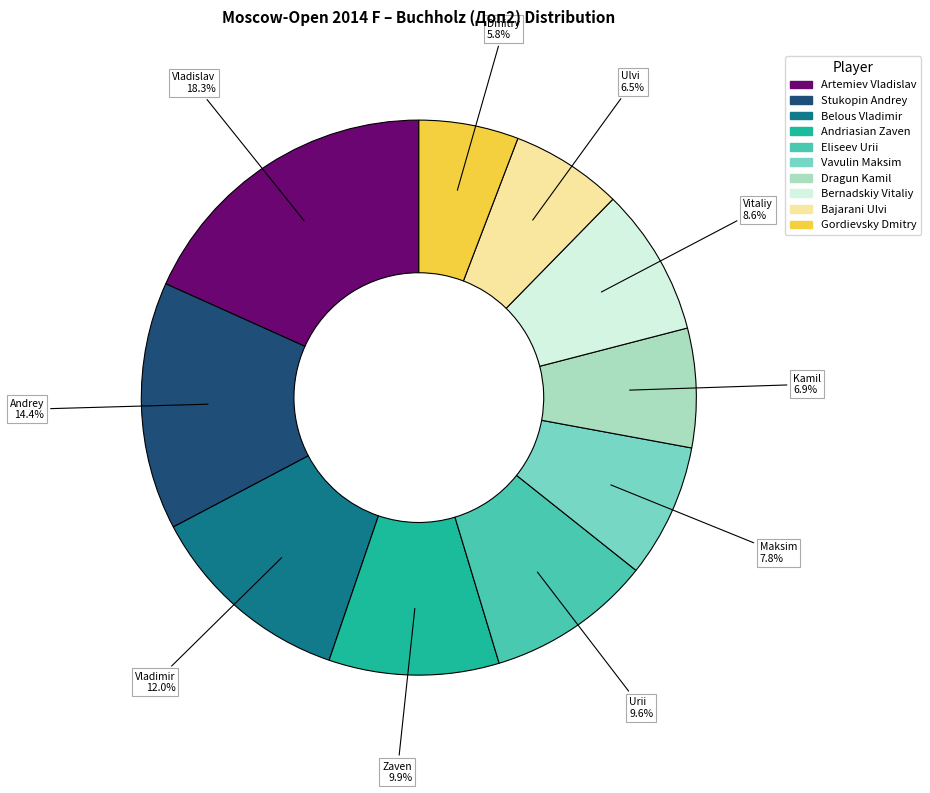

Between Artemiev Vladislav and Gordievsky Dmitry, which is larger?

Artemiev Vladislav